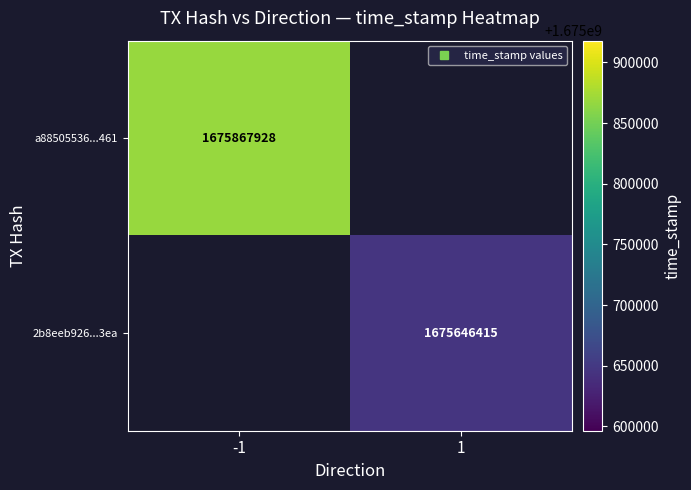

Rank the categories by 2b8eeb926...3ea value from highest to lowest.

-1, 1